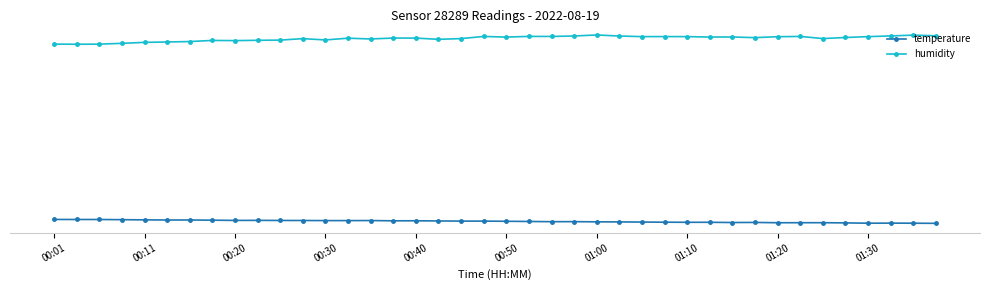

What are all the series names shown in the legend?

temperature, humidity